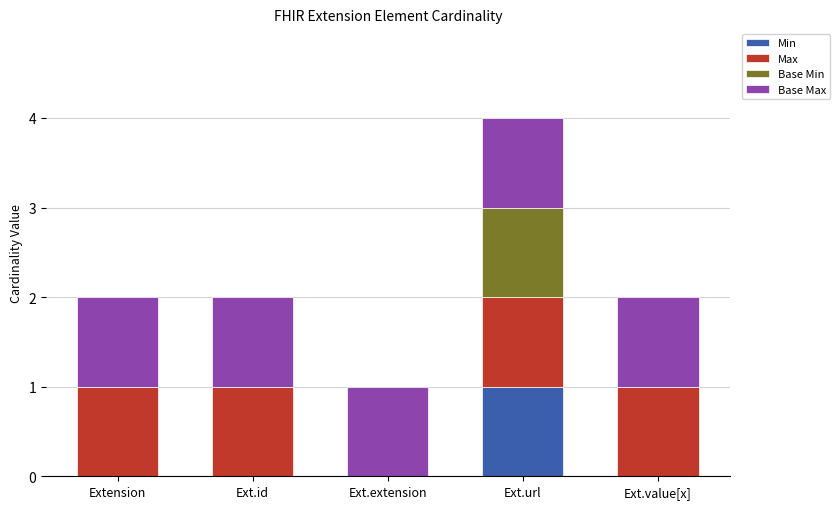

Is it true that Min equals 1 at Extension?

False